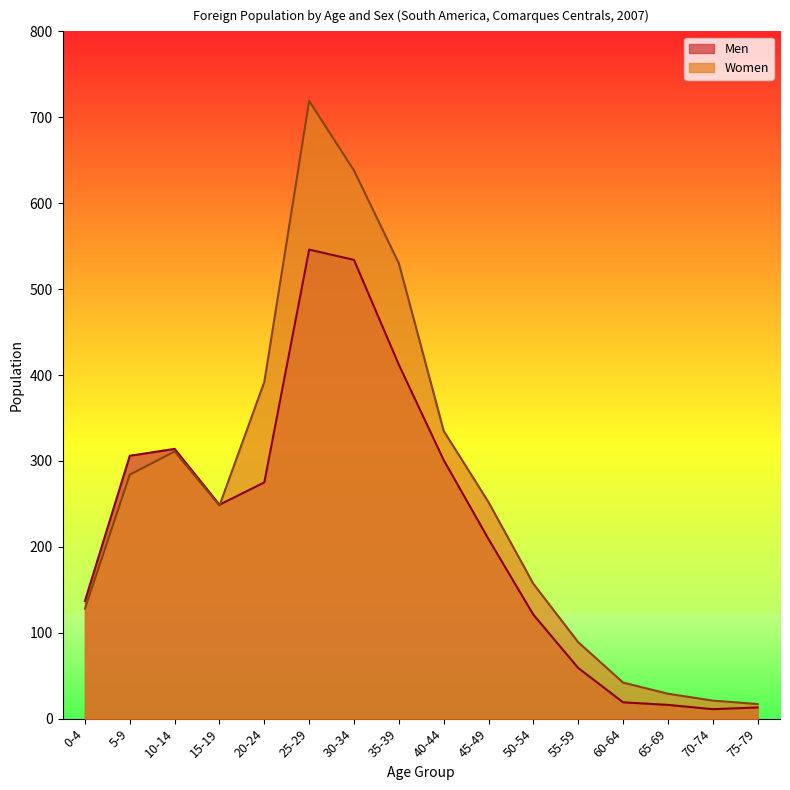

Which has a higher value, 50-54 or 10-14?

10-14